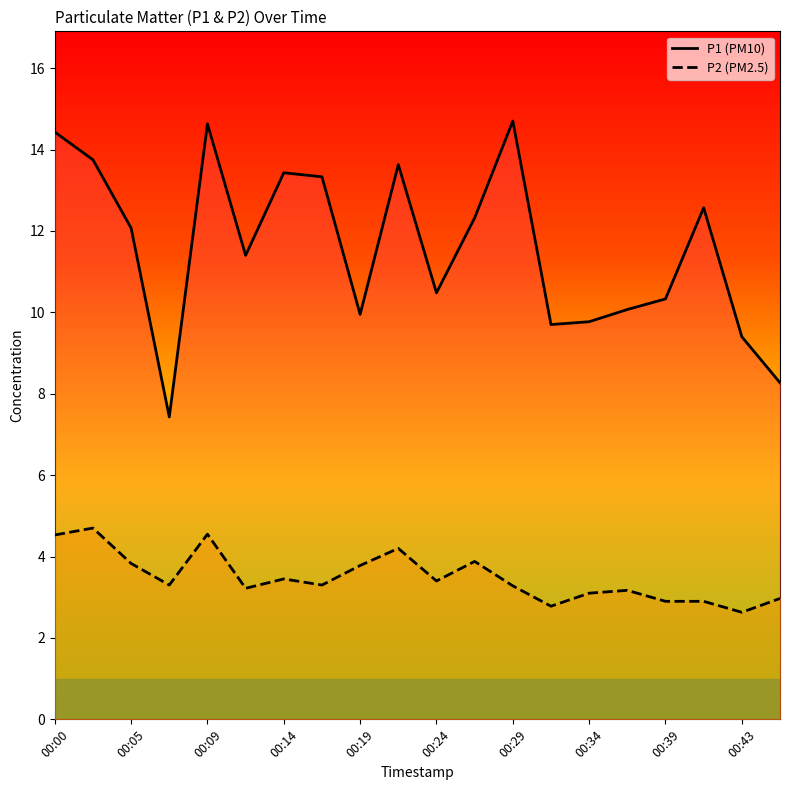

Reading left to right, transcribe all the data shown in this chart.

P1: 14.4	13.8	12.1	7.4	14.6	11.4	13.4	13.3	9.9	13.6	10.5	12.3	14.7	9.7	9.8	10.1	10.3	12.6	9.4	8.3
P2: 4.5	4.7	3.8	3.3	4.5	3.2	3.5	3.3	3.8	4.2	3.4	3.9	3.3	2.8	3.1	3.2	2.9	2.9	2.6	3.0